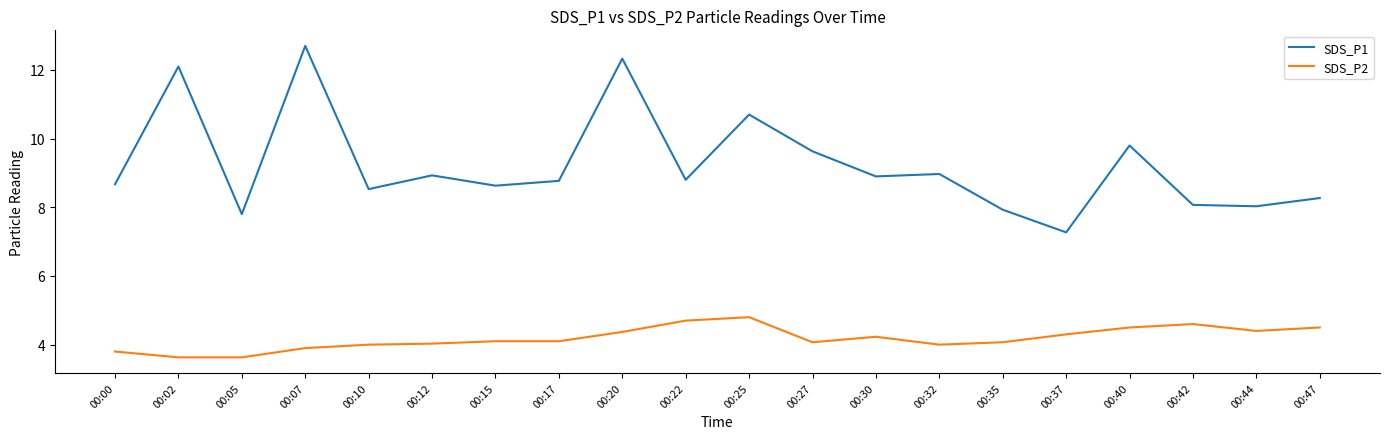

What is the total value across all series at 00:42?

12.7